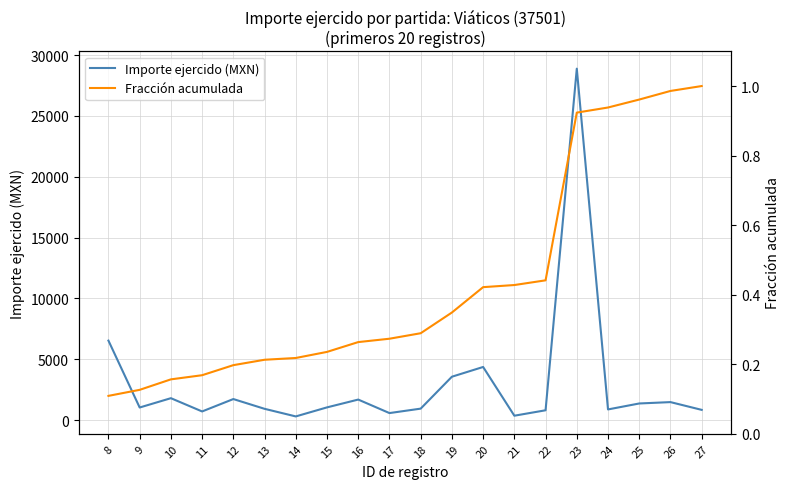

What value does the Fracción acumulada series have at 17?

0.3